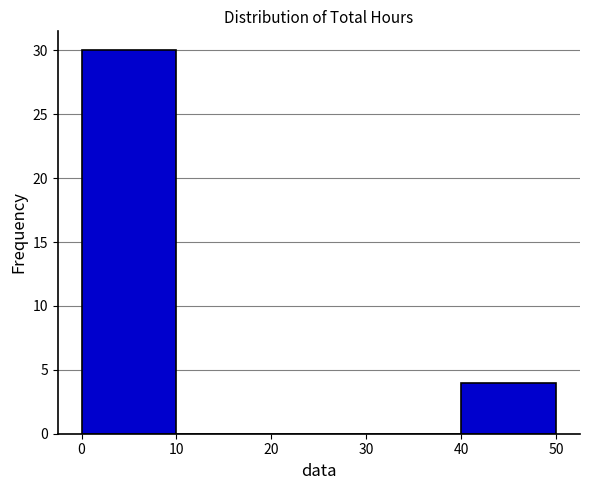

Reading left to right, list every bar in this chart as the range it spans on the x-axis followed by its height. The values are not printed on the chart, so give them approximately, as read against the axis.

0 to 10: 30
10 to 20: 0
20 to 30: 0
30 to 40: 0
40 to 50: 4